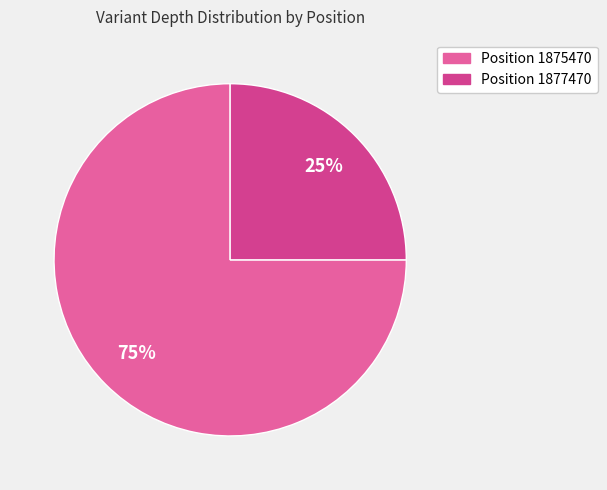

Is there a majority slice in this chart?

Yes